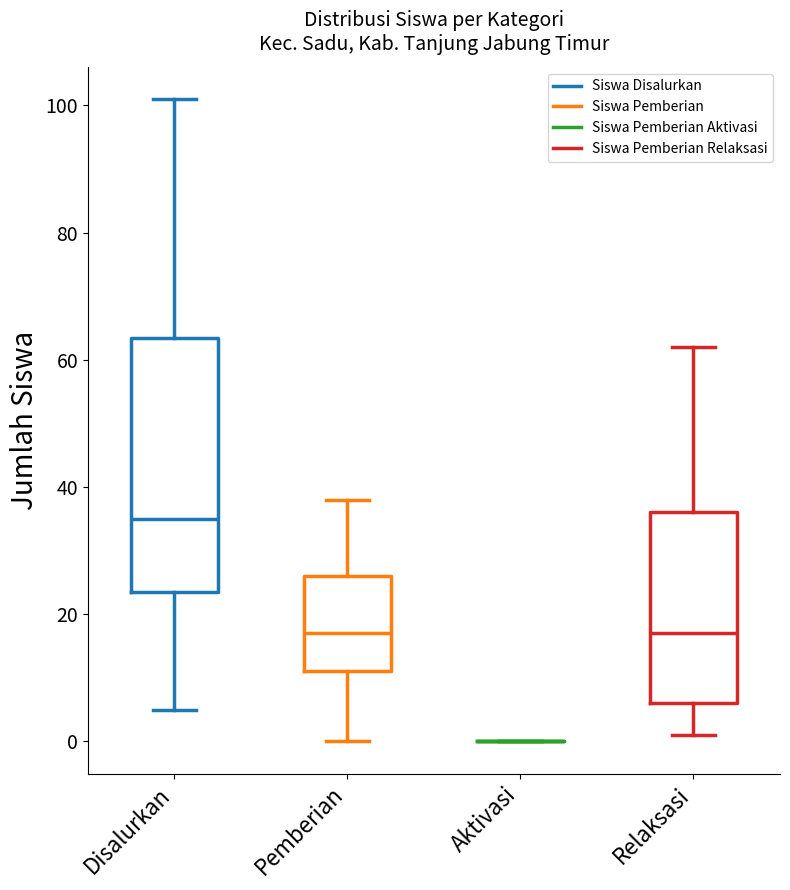

Reading left to right, transcribe this box plot: for each box, give where its median line is, the range the box spans, and where its two whiskers end, as read against the y-axis. The values are not printed on the chart, so give them approximately, as read against the axis.

Disalurkan: median 36, box 24 to 64, whiskers 6 to 102
Pemberian: median 18, box 12 to 26, whiskers 0 to 38
Aktivasi: box collapsed to a line at 0, whiskers 0 to 0
Relaksasi: median 18, box 6 to 36, whiskers 2 to 62